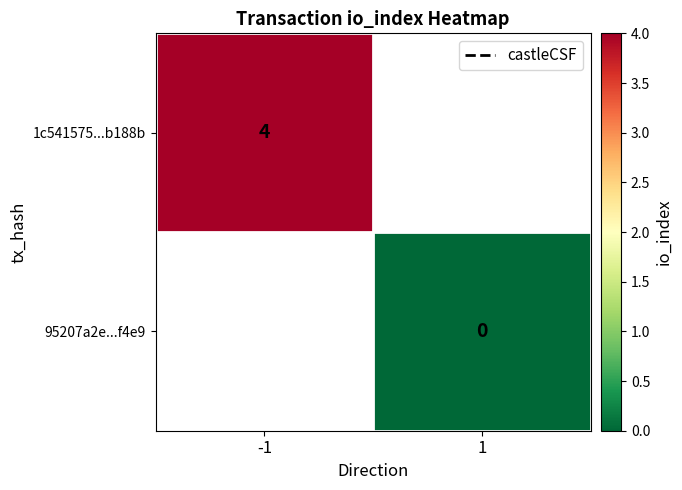

Is it true that 1c541575...b188b equals 4 at -1?

True